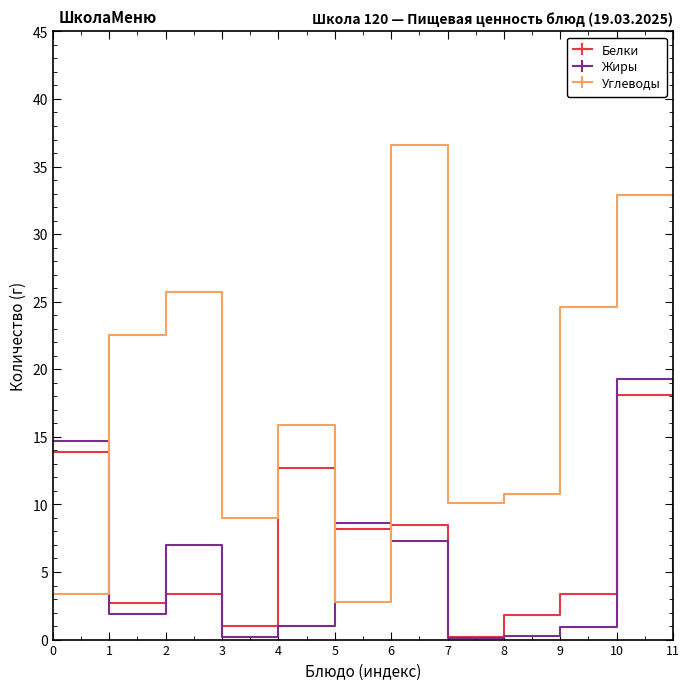

What is the difference between the maximum and minimum values in the Жиры series?

19.2